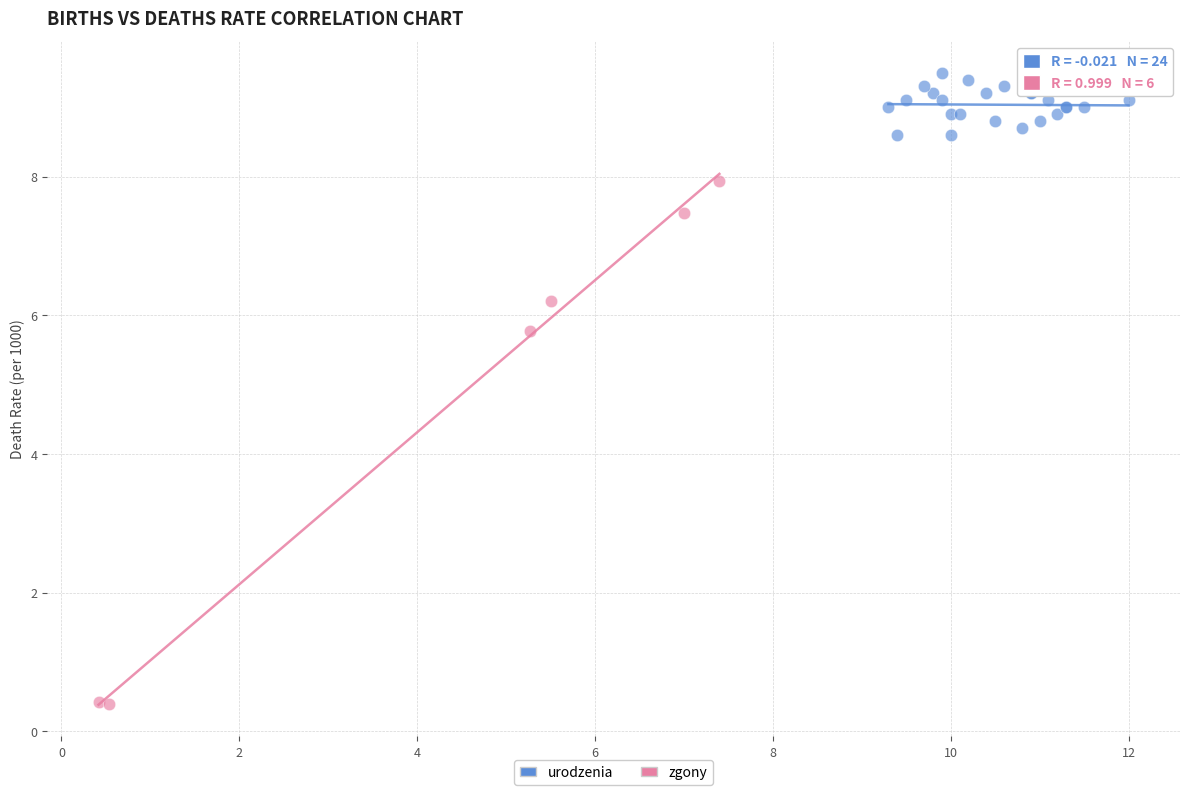

Which series has the largest Y range (max minus min)?

zgony